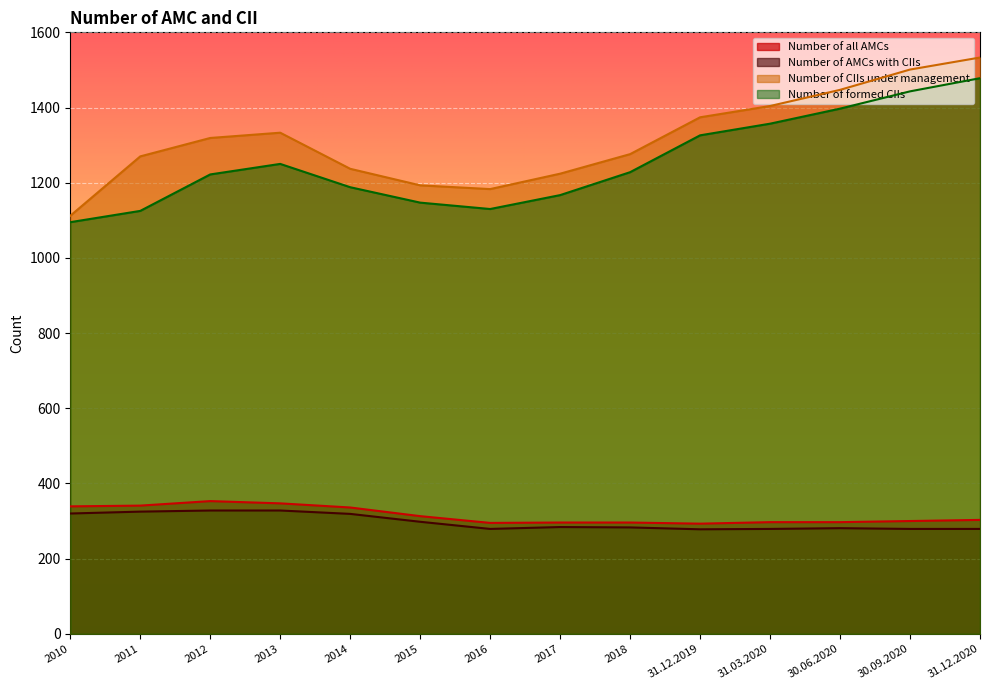

Reading left to right, what are all the values shown in this chart?

Number of all AMCs: 339	341	353	347	336	313	295	296	296	293	297	297	300	303
Number of AMCs with CIIs: 320	325	328	328	319	298	279	284	283	278	279	281	279	279
Number of CIIs under management: 1112	1270	1319	1333	1237	1193	1183	1224	1276	1374	1404	1447	1501	1533
Number of formed CIIs: 1095	1125	1222	1250	1188	1147	1130	1167	1228	1326	1357	1397	1443	1478